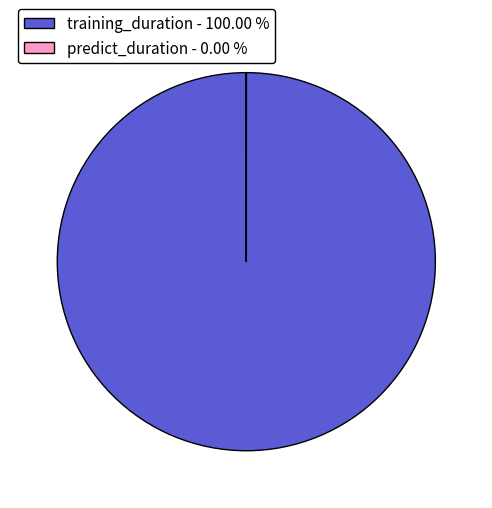

Does any single category account for the majority?

Yes